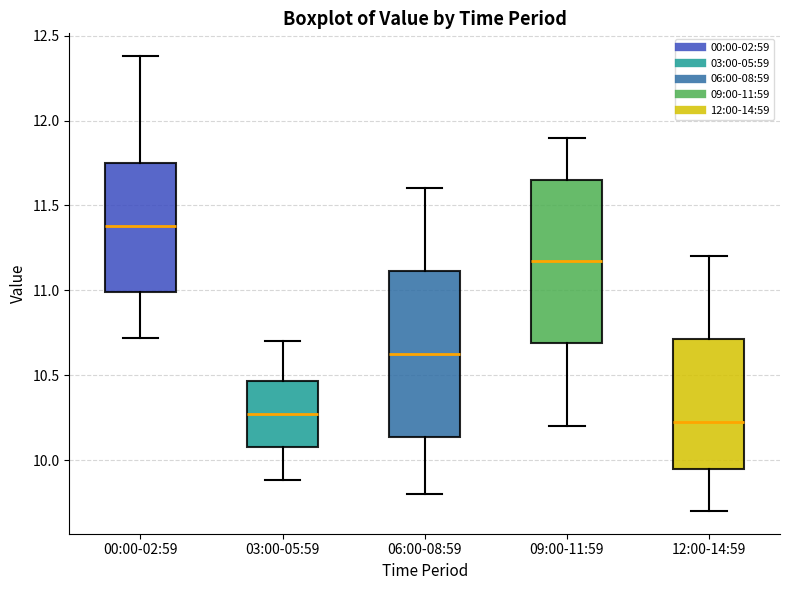

Which box's median line is the highest?

00:00-02:59